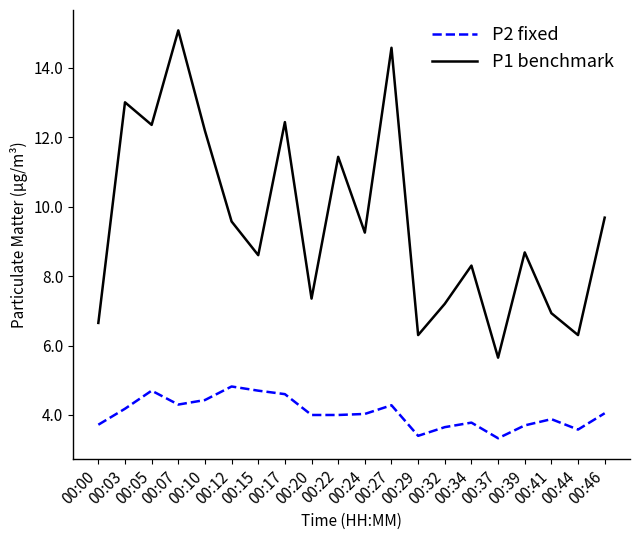

What is the greatest value displayed?

15.1